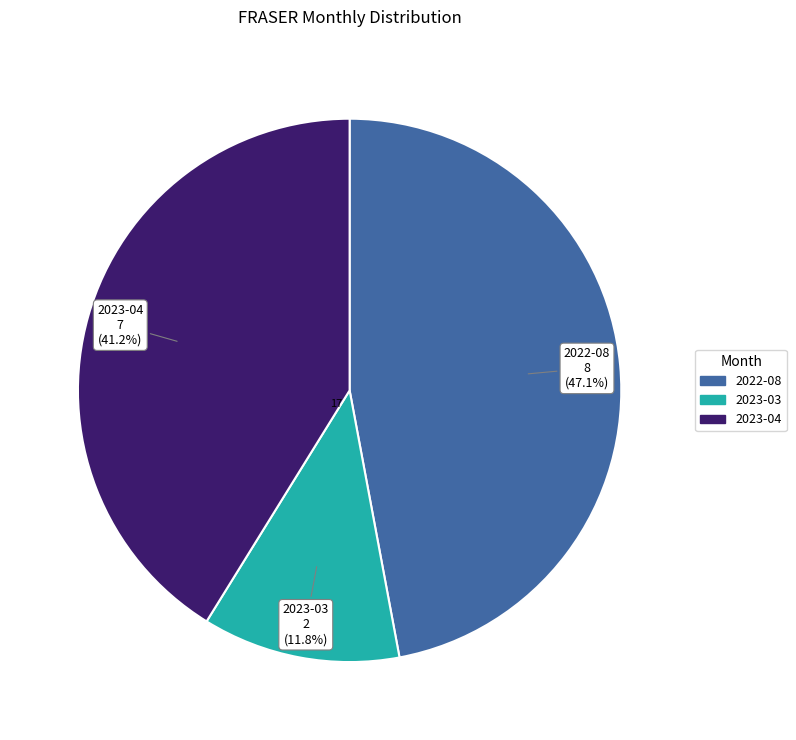

To the nearest percent, what portion does 2022-08 represent?

47%